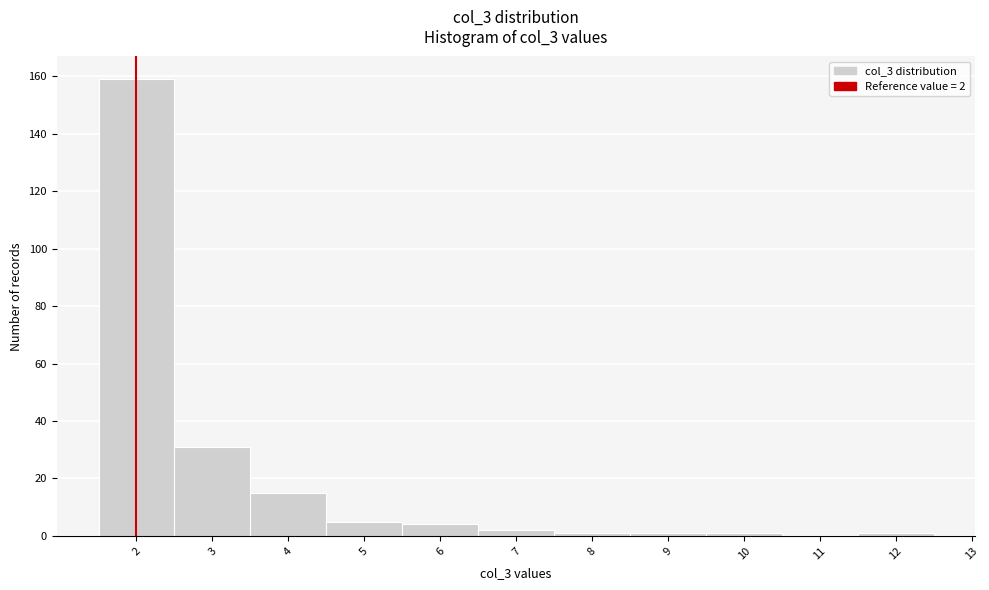

Which range on the x-axis has the tallest bar?

1.5 to 2.5